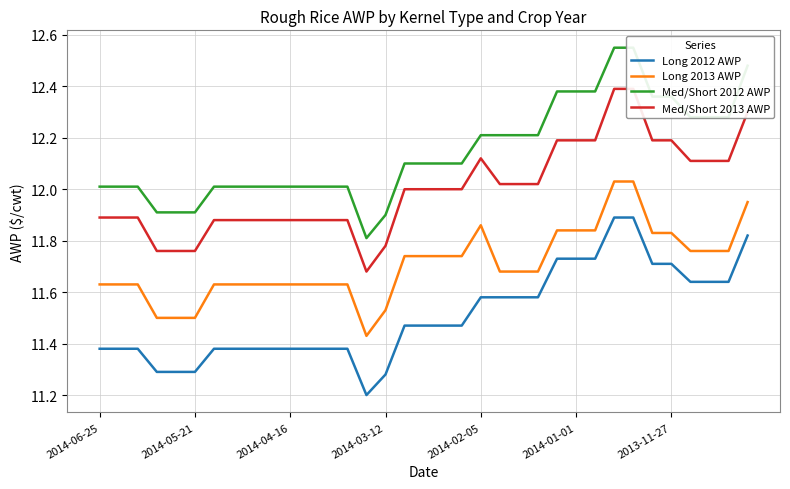

What position from the right is 8?

27